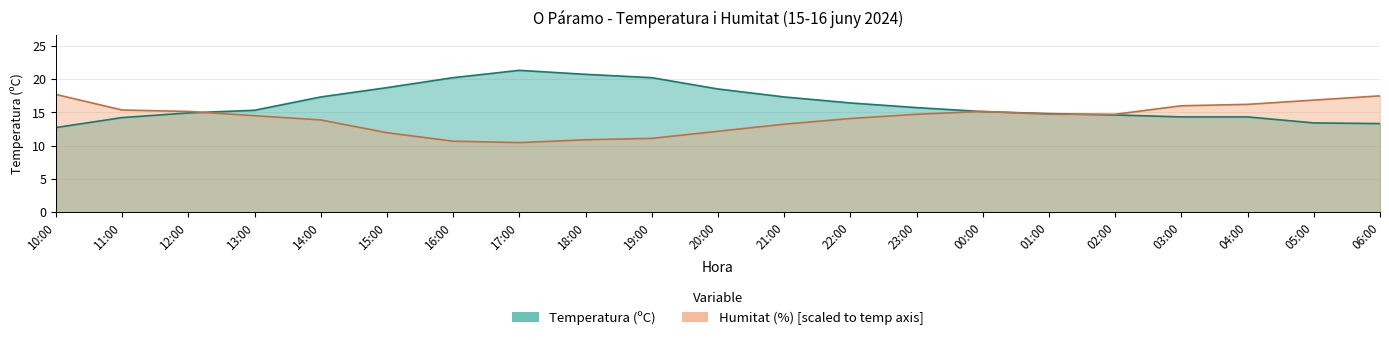

How many times do Temperatura (ºC) and Humitat (%) cross each other?

4